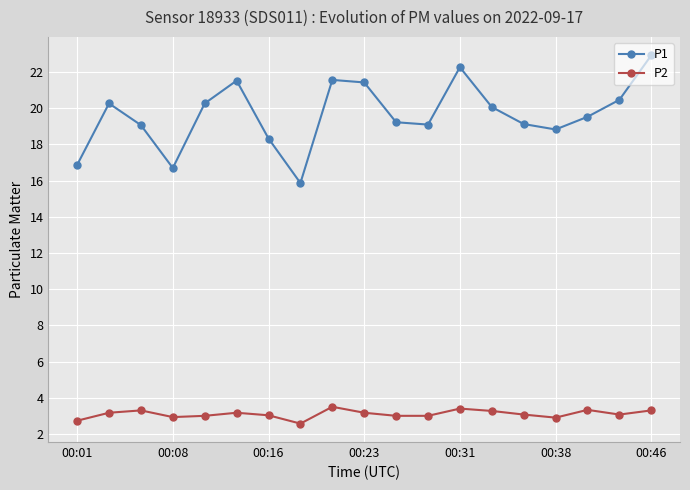

What is the greatest value displayed?

22.9